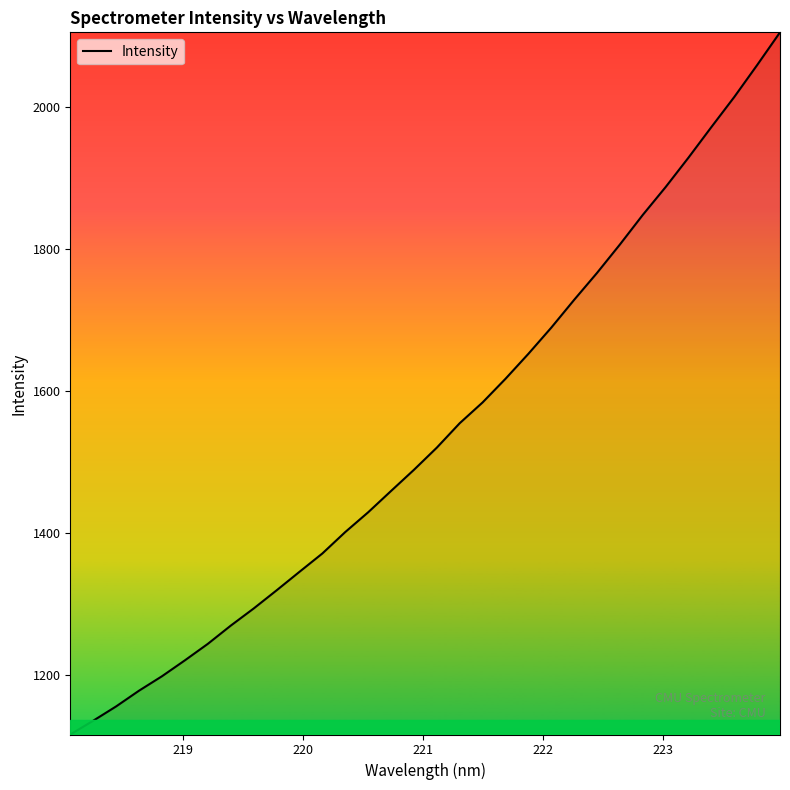

How many values exceed 1520?

16